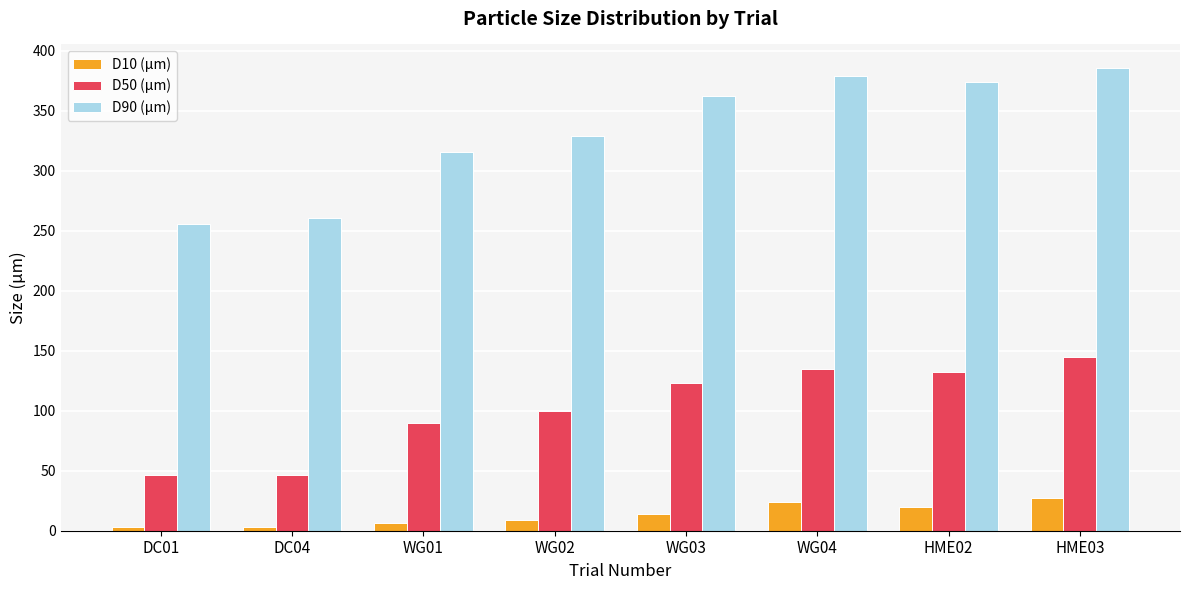

What is the sum of all D90 (µm) values?

2663.0